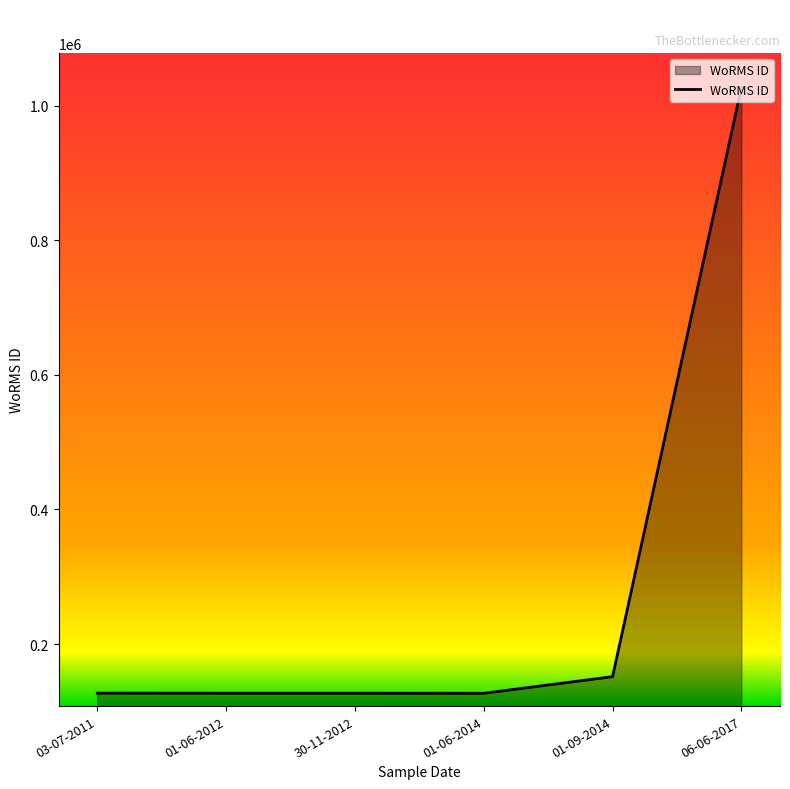

What is the sum of the values at 30-11-2012 and 03-07-2011?

254011